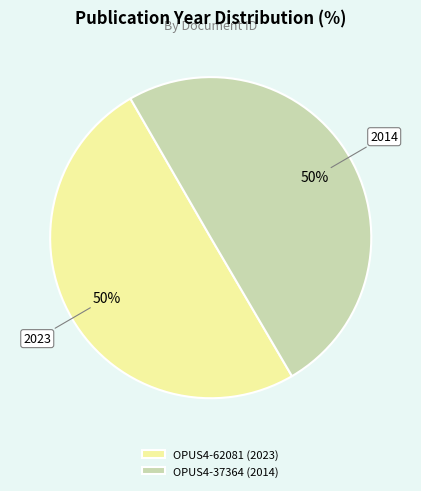

Approximately how many times larger is the value at OPUS4-37364 (2014) compared to OPUS4-62081 (2023)?

1.0